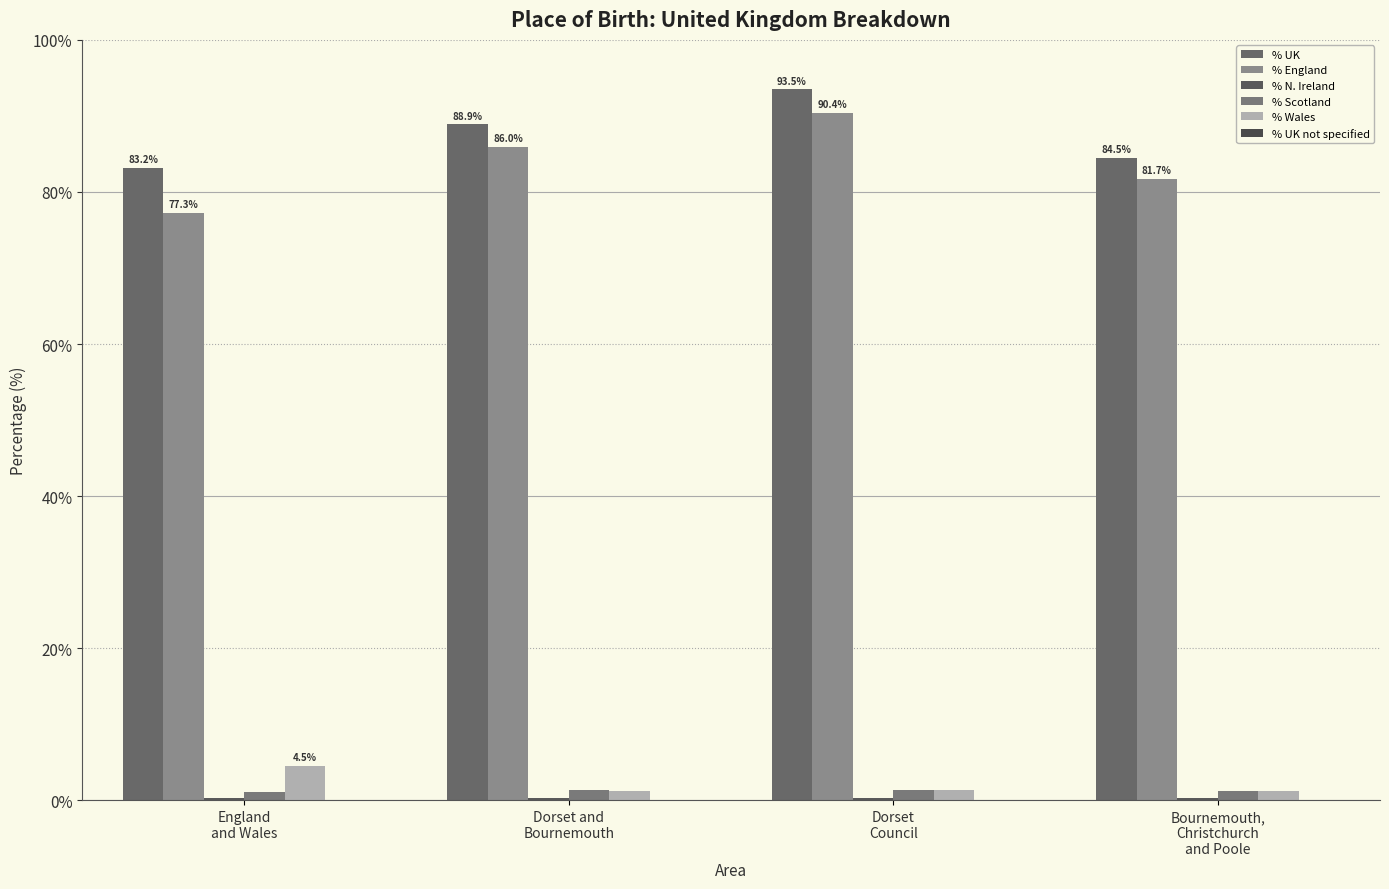

How many categories are shown in the chart?

4